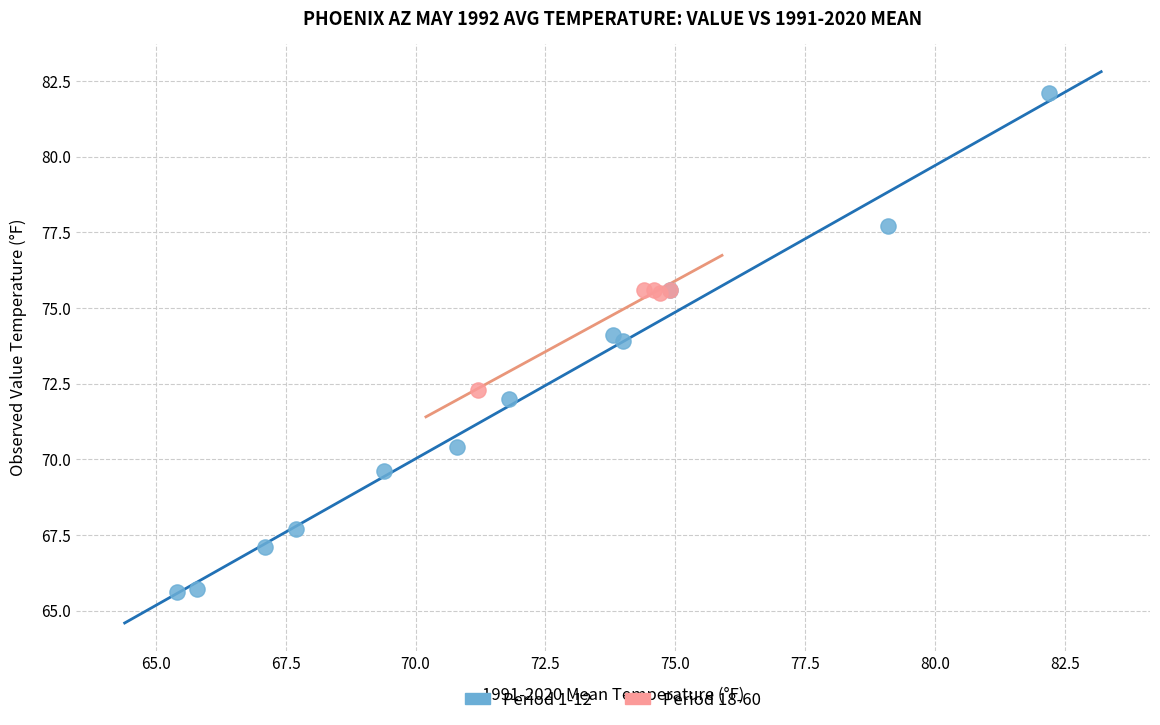

Which series contains the lowest Y value?

Period 1-12